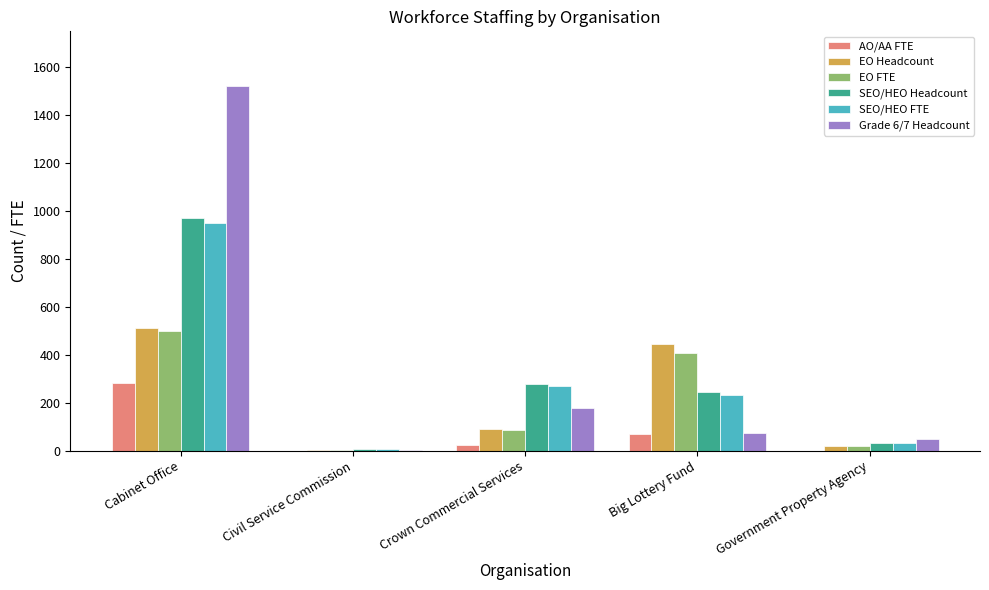

Between Civil Service Commission and Big Lottery Fund, which series saw the biggest shift?

EO Headcount